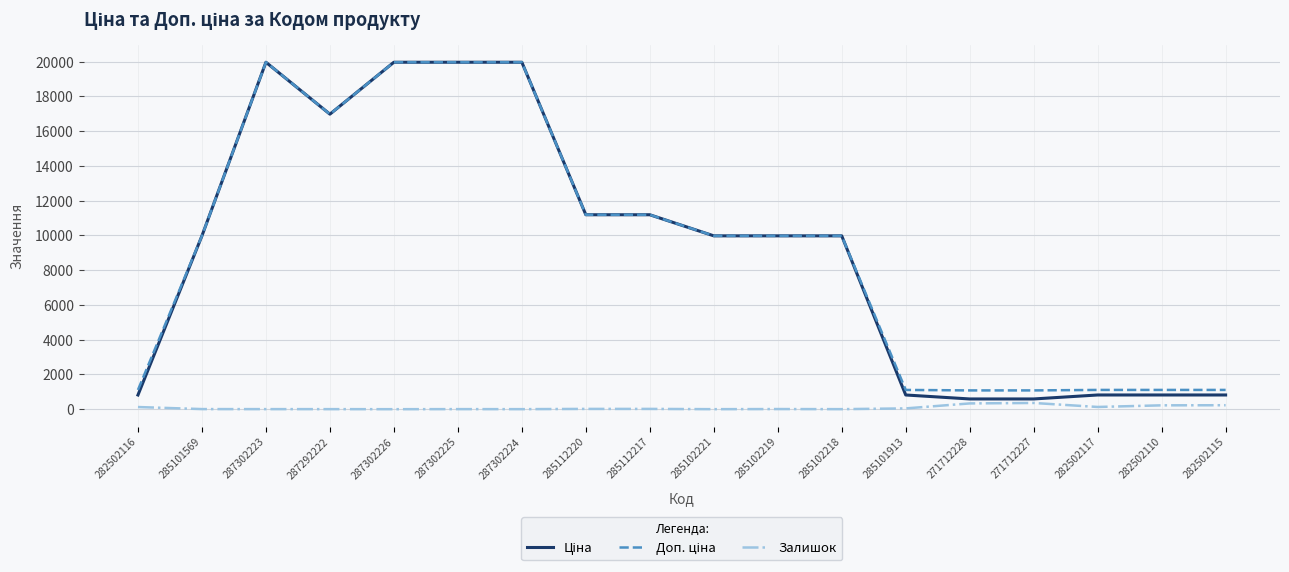

What is the greatest value displayed?

19964.2